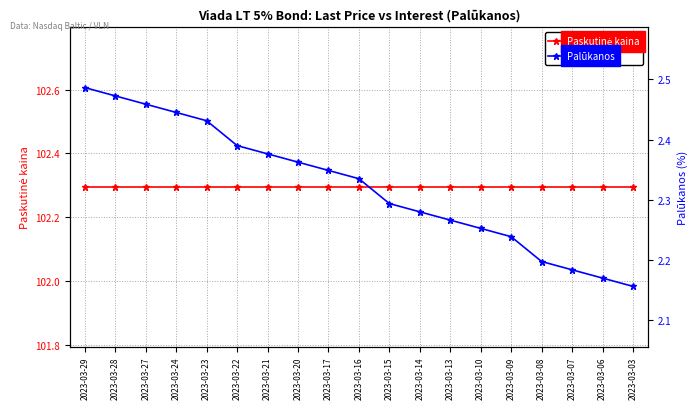

Reading left to right, list all the values displayed in this chart.

Paskutinė kaina: 2023-03-29=102.3	2023-03-28=102.3	2023-03-27=102.3	2023-03-24=102.3	2023-03-23=102.3	2023-03-22=102.3	2023-03-21=102.3	2023-03-20=102.3	2023-03-17=102.3	2023-03-16=102.3	2023-03-15=102.3	2023-03-14=102.3	2023-03-13=102.3	2023-03-10=102.3	2023-03-09=102.3	2023-03-08=102.3	2023-03-07=102.3	2023-03-06=102.3	2023-03-03=102.3
Palūkanos: 2023-03-29=2.5	2023-03-28=2.5	2023-03-27=2.5	2023-03-24=2.4	2023-03-23=2.4	2023-03-22=2.4	2023-03-21=2.4	2023-03-20=2.4	2023-03-17=2.3	2023-03-16=2.3	2023-03-15=2.3	2023-03-14=2.3	2023-03-13=2.3	2023-03-10=2.3	2023-03-09=2.2	2023-03-08=2.2	2023-03-07=2.2	2023-03-06=2.2	2023-03-03=2.2